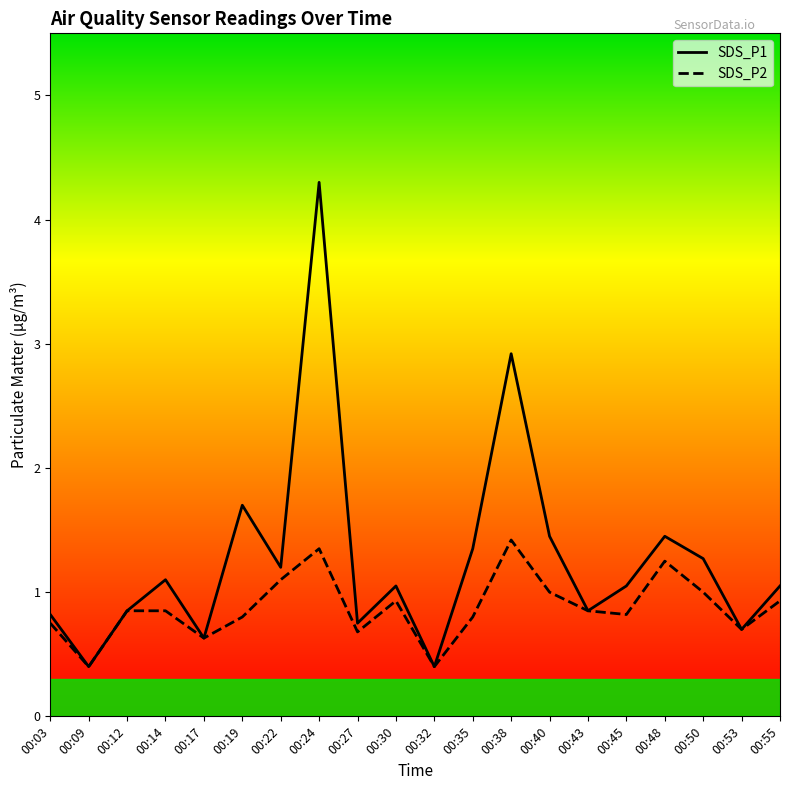

Where is SDS_P2 nearest to the value 0?

00:09